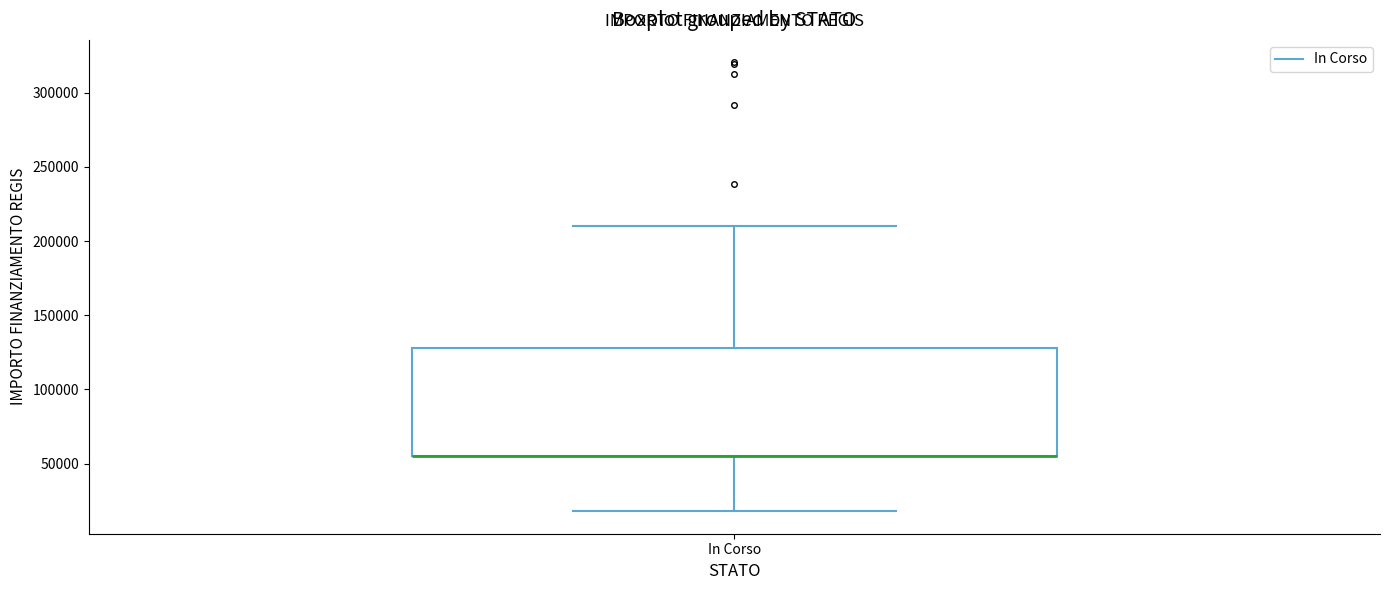

Read this box plot against the y-axis: the position of the median line, the range covered by the box, and the ends of both whiskers. The values are not printed on the chart, so give them approximately, as read against the axis.

median 55000 (drawn on the box's lower edge), box 55000 to 130000, whiskers 20000 to 210000